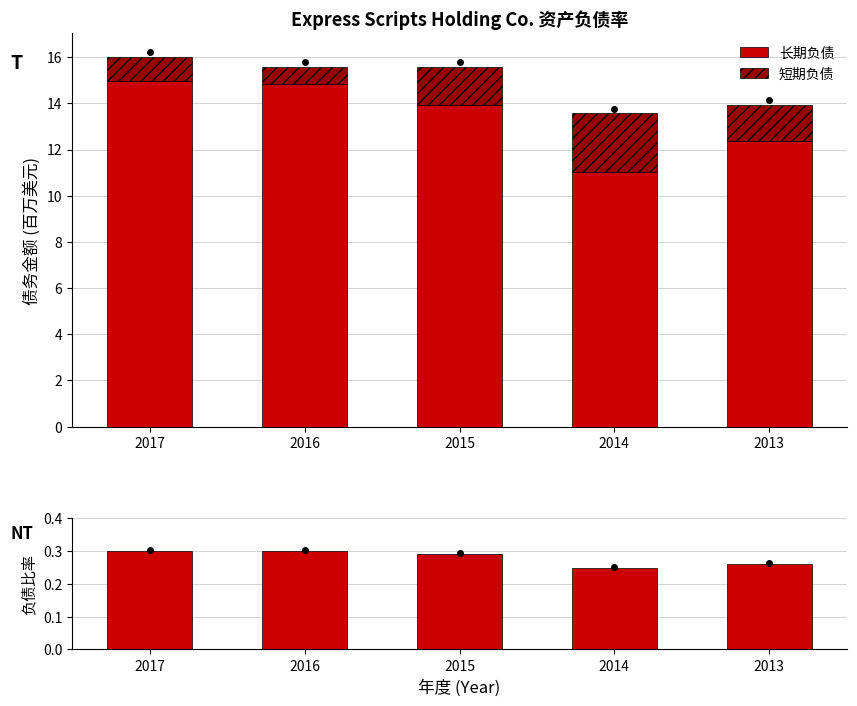

What is the value of the 资产负债率 bar at the 3rd from the left?

0.3